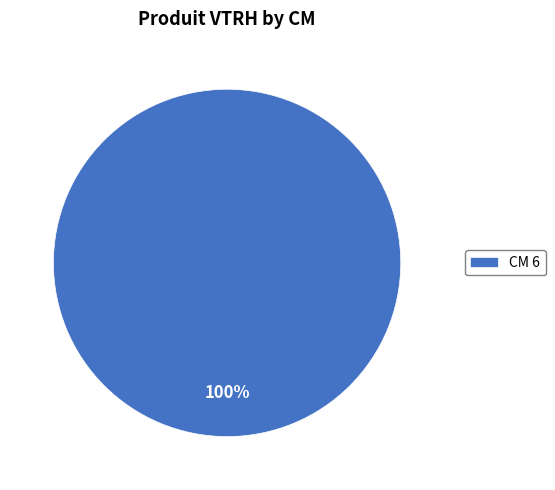

To the nearest percent, what portion does CM 6 represent?

100%